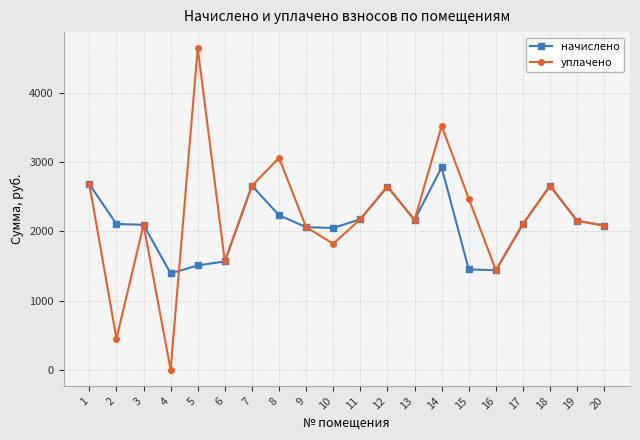

At which category is the sum across all series the highest?

14